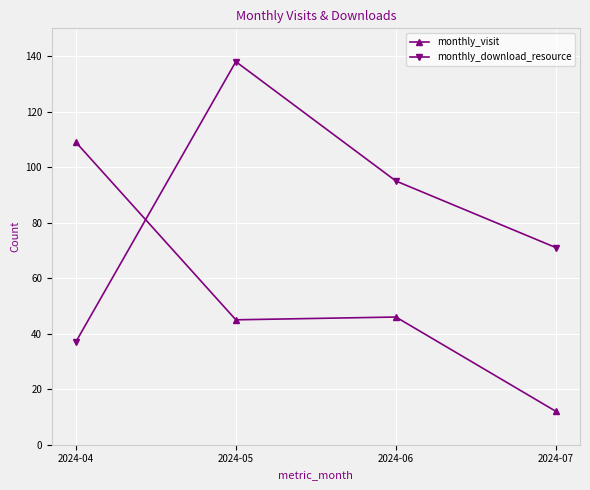

What is the spread (max minus min) of values at 2024-04?

72